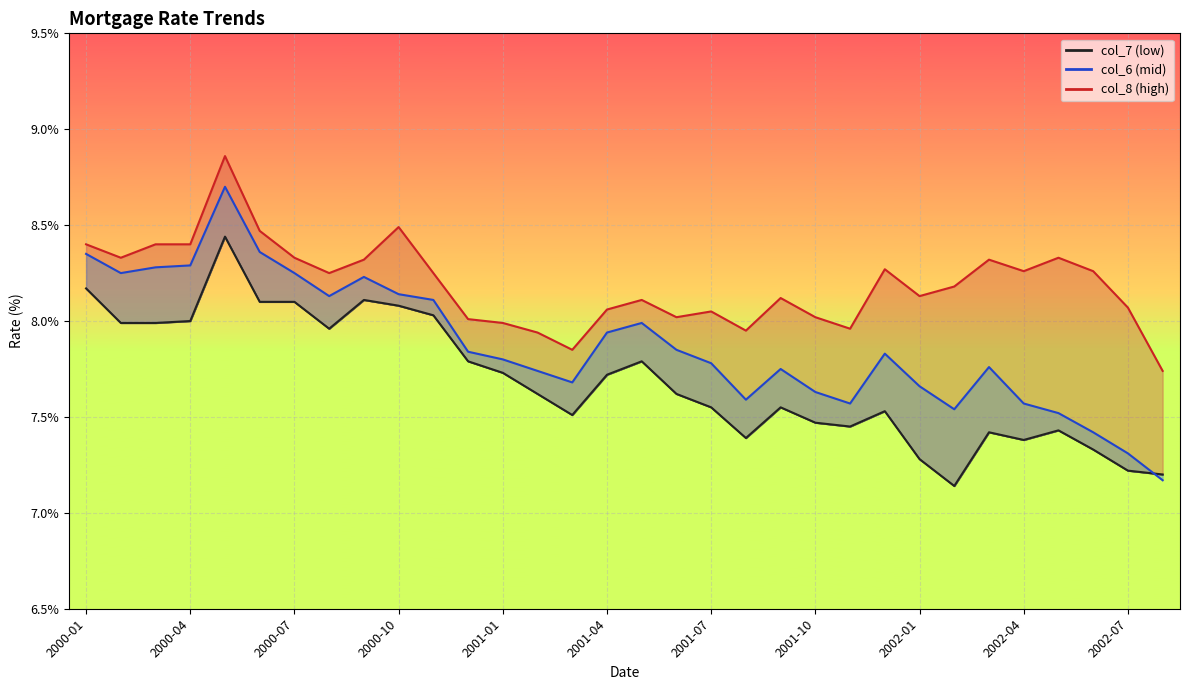

What is the average value of the col_7 series?

7.7